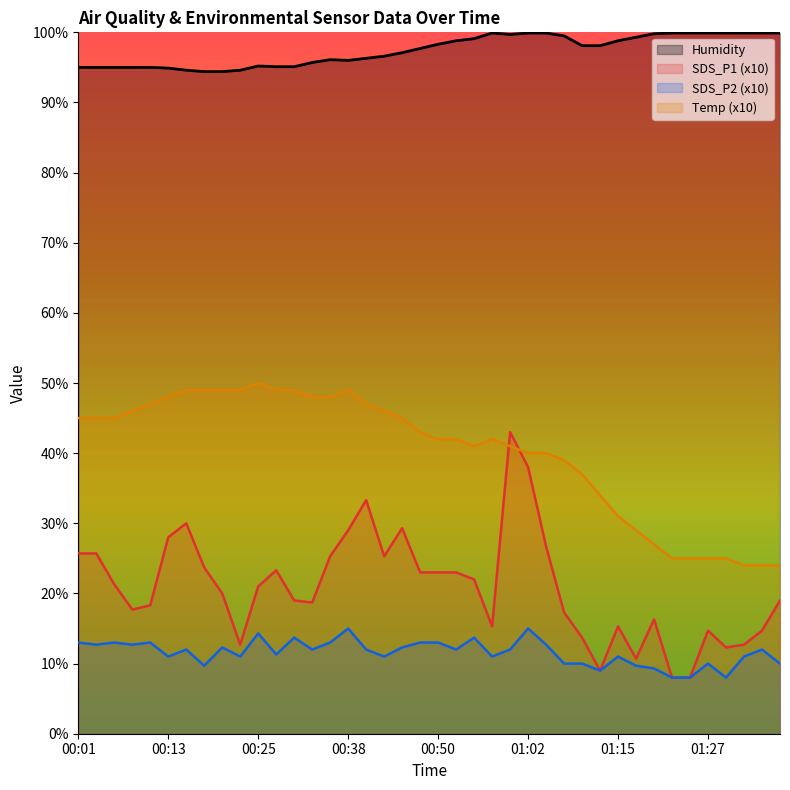

What are all the series names shown in the legend?

Humidity, SDS_P1 (x10), SDS_P2 (x10), Temp (x10)